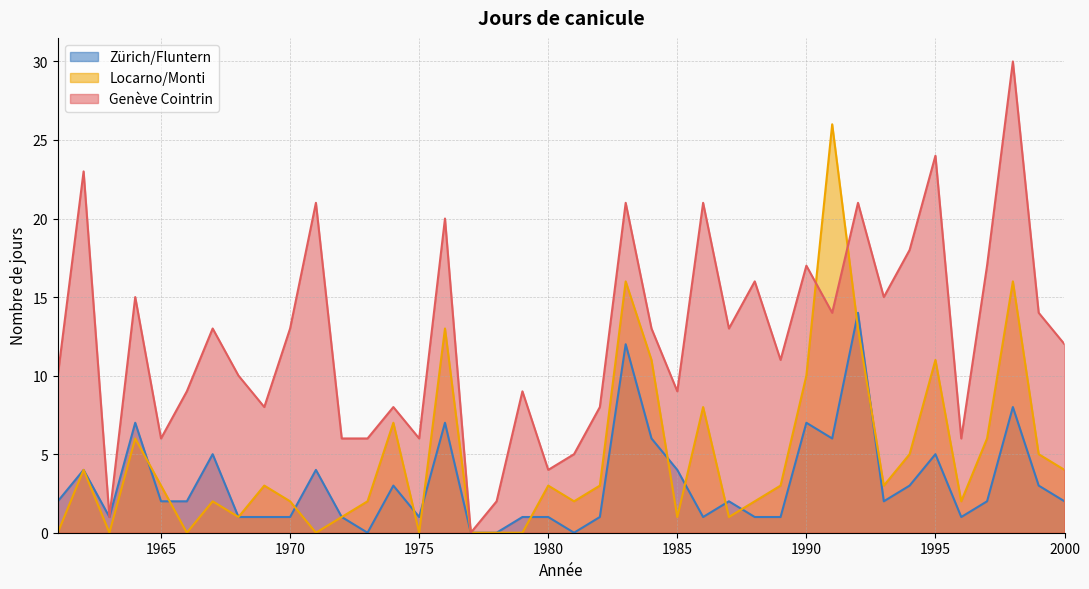

Which series ends up on top after the final intersection of Locarno/Monti and Genève Cointrin?

Genève Cointrin